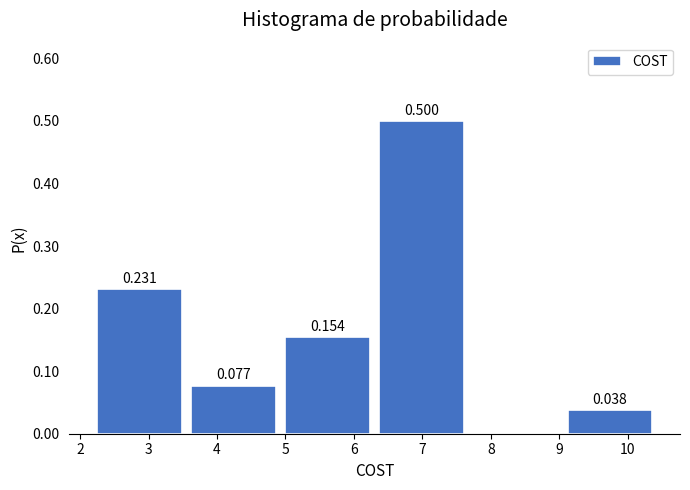

Over which range of the x-axis is the bar tallest?

6.4 to 7.7